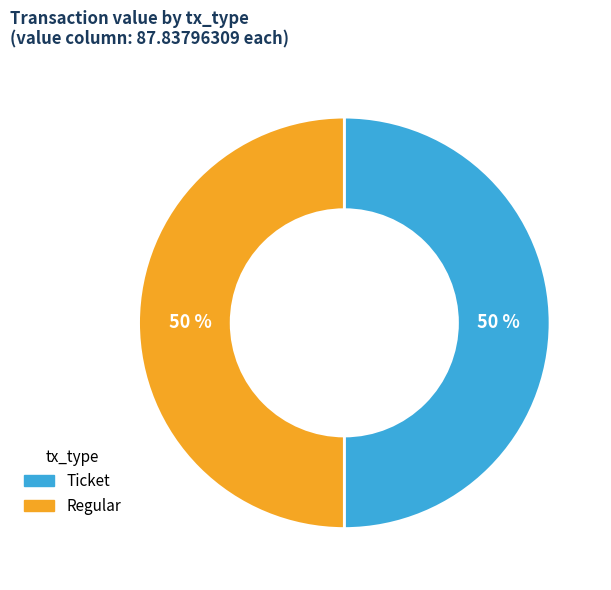

To the nearest percent, what percentage of the pie is Ticket?

50%